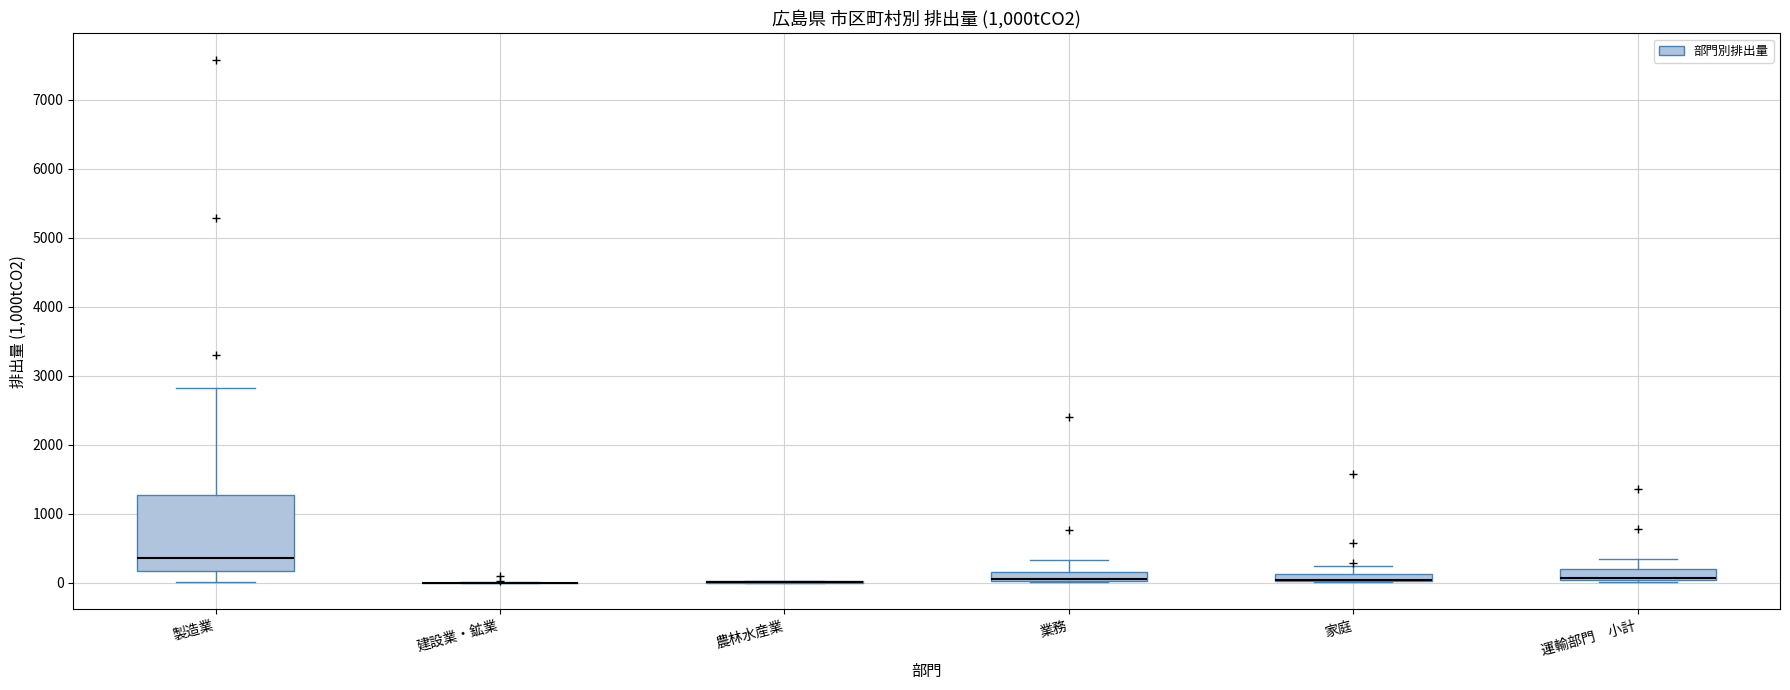

Comparing the boxes themselves (not the whiskers), which one is the tallest?

製造業